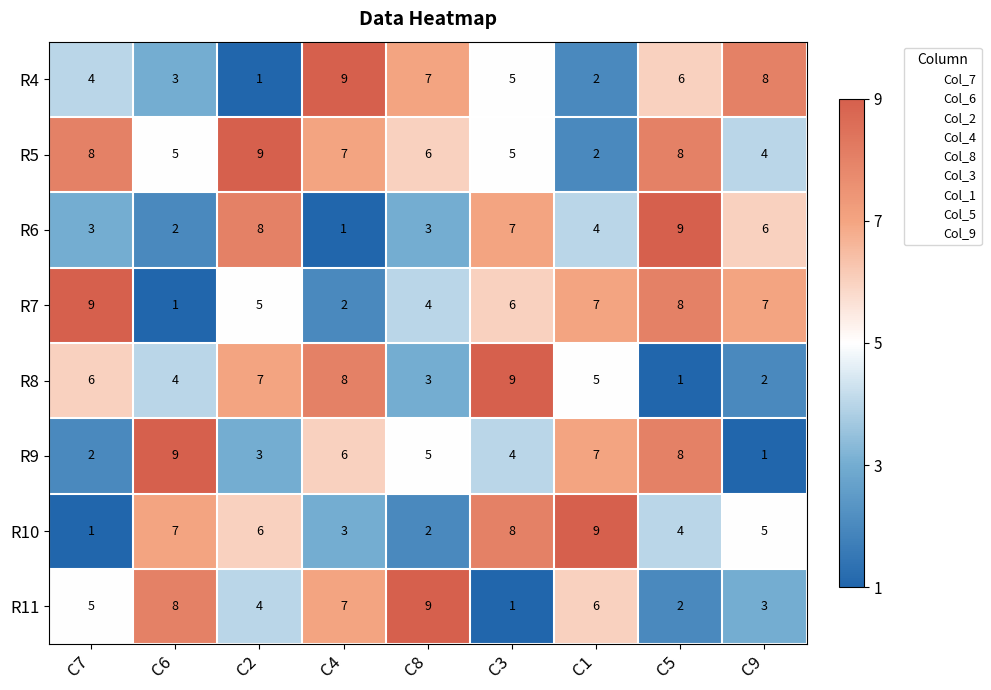

How many series are shown in this chart?

8